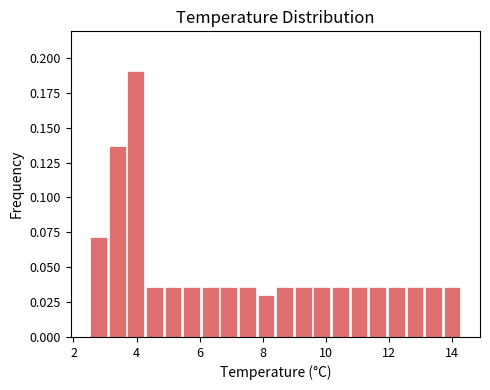

Read against the x-axis, roughly where is the centre of the tallest bar?

4.0